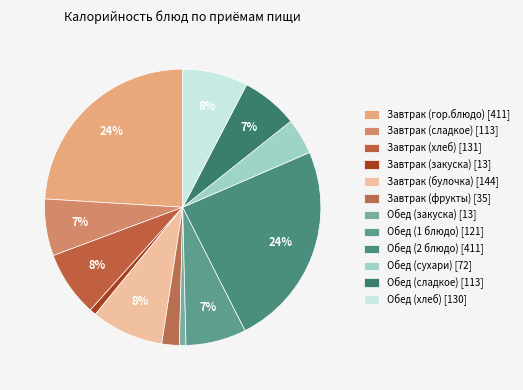

Is the sum of Обед (сладкое) and Завтрак (гор.блюдо) greater than half?

No